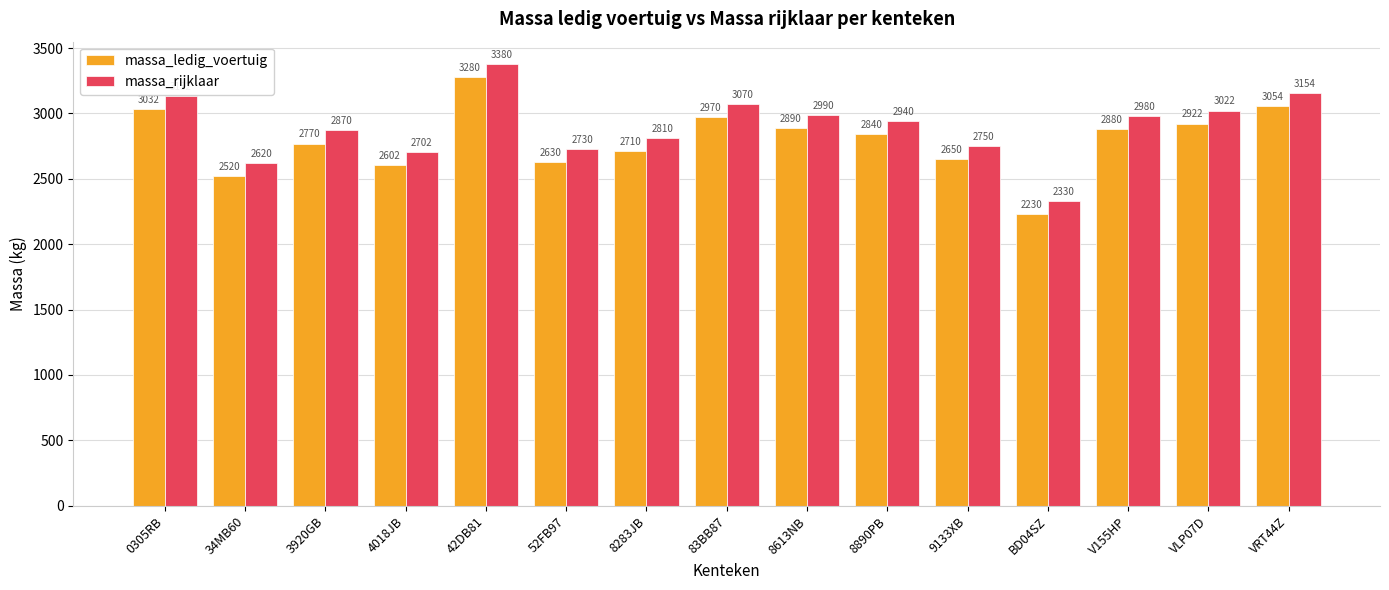

What is the average value of the massa_ledig_voertuig series?

2799